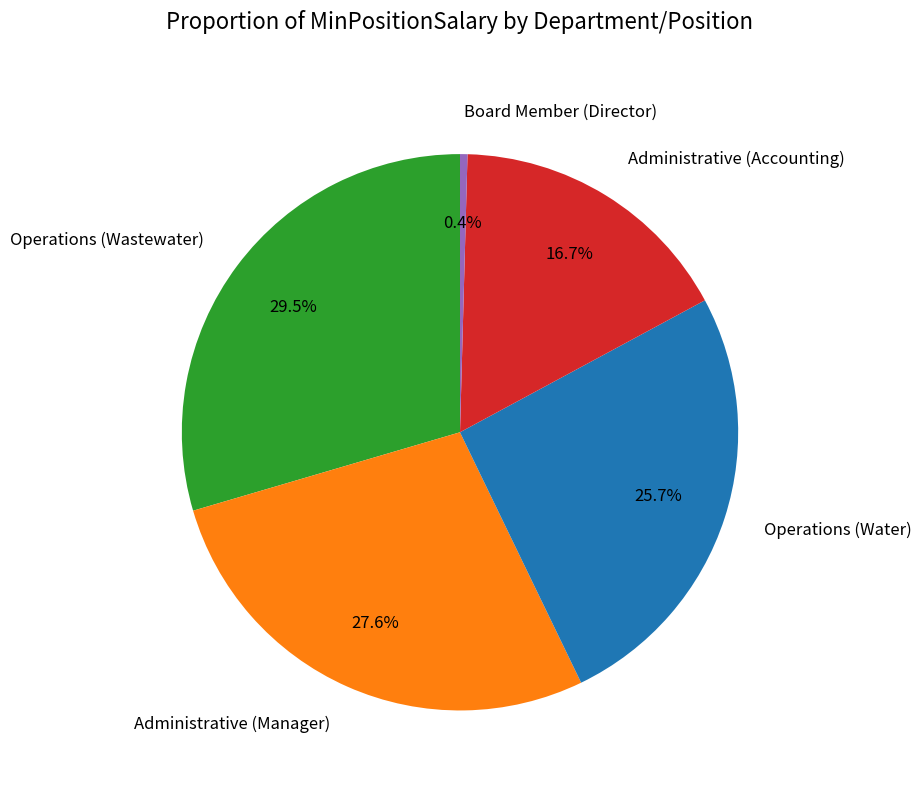

To the nearest percent, what is the combined percentage of Operations (Water) and Administrative (Manager)?

53%